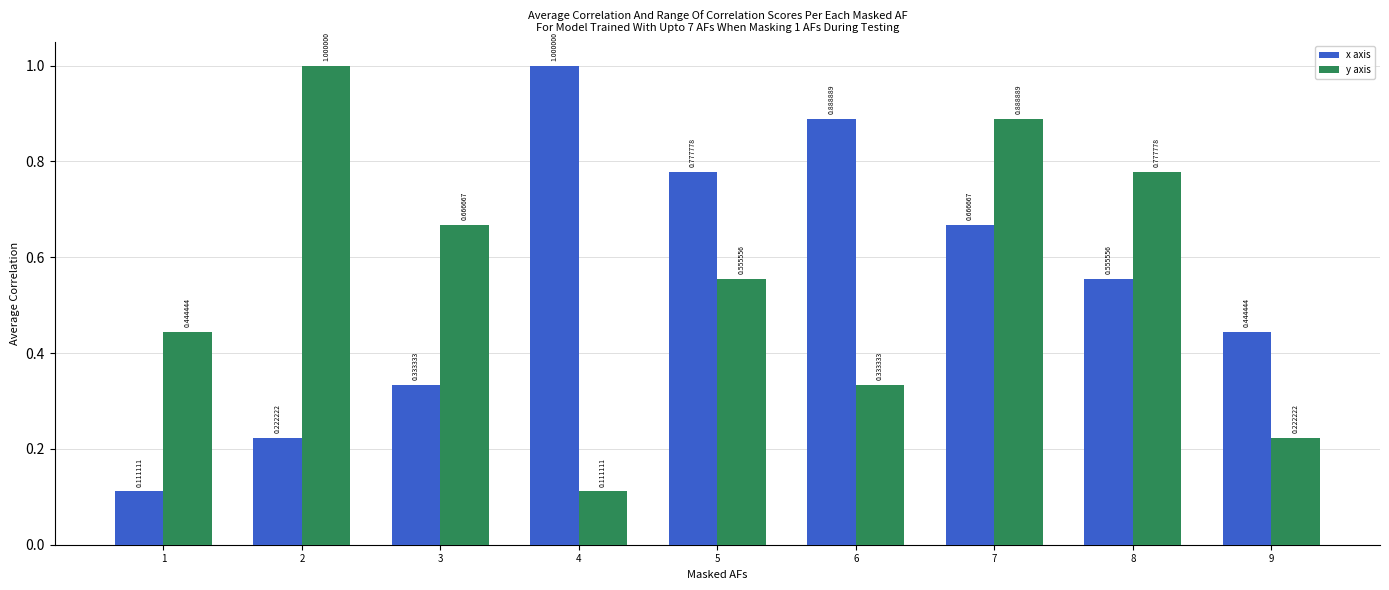

List the labels in order of y axis value, largest first.

2, 7, 8, 3, 5, 1, 6, 9, 4